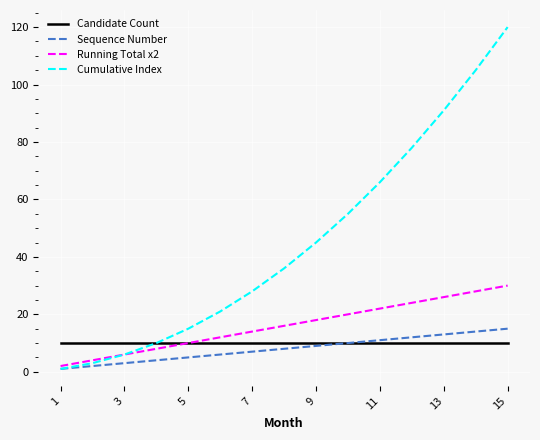

Which series has the largest total across all categories?

Cumulative Index